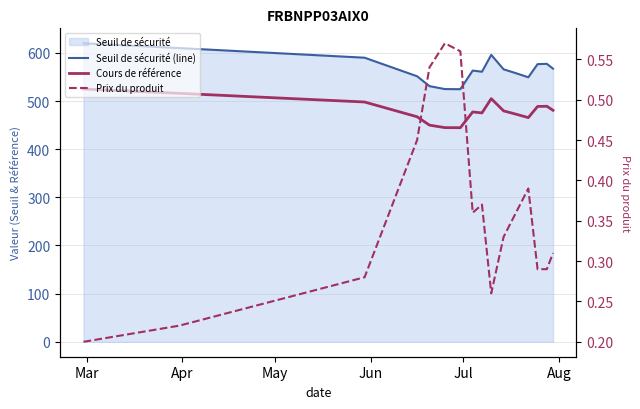

At which label does Seuil de sécurité (line) first exceed 565?

Mar